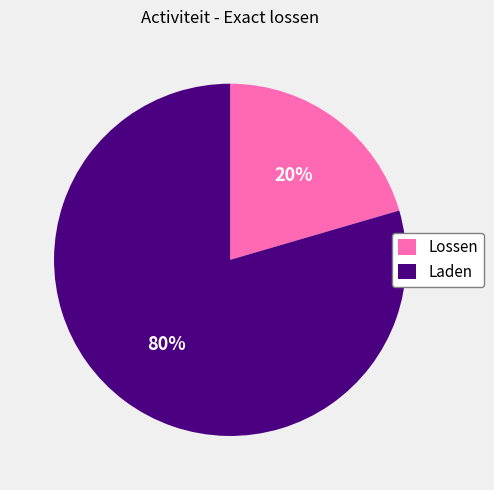

Between Lossen and Laden, which is larger?

Laden